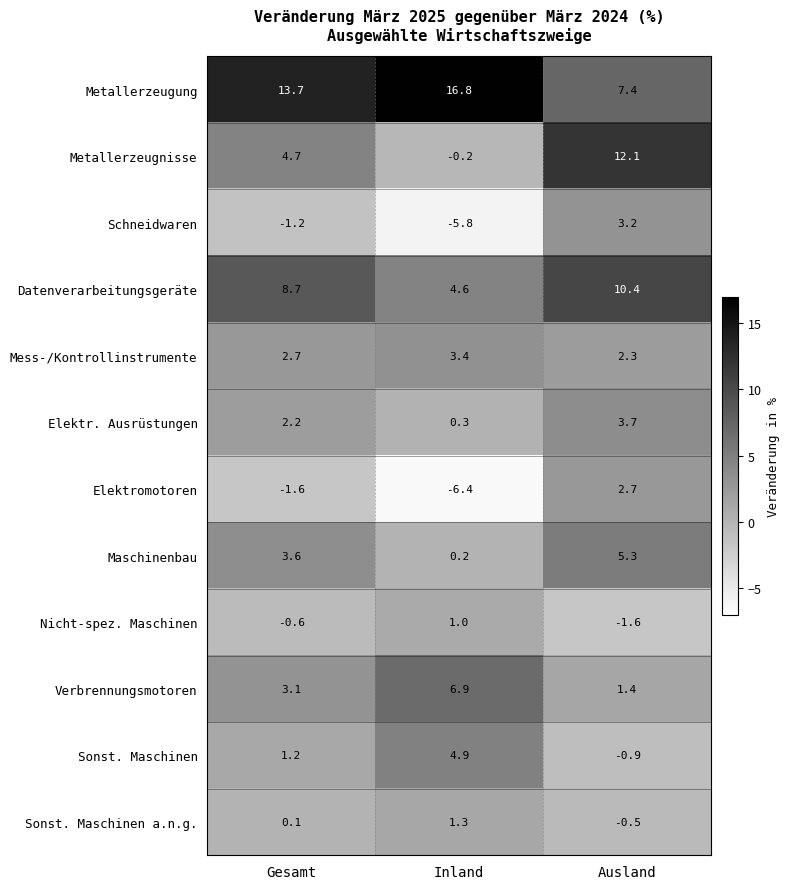

Which series has the largest range (max minus min)?

Metallerzeugnisse